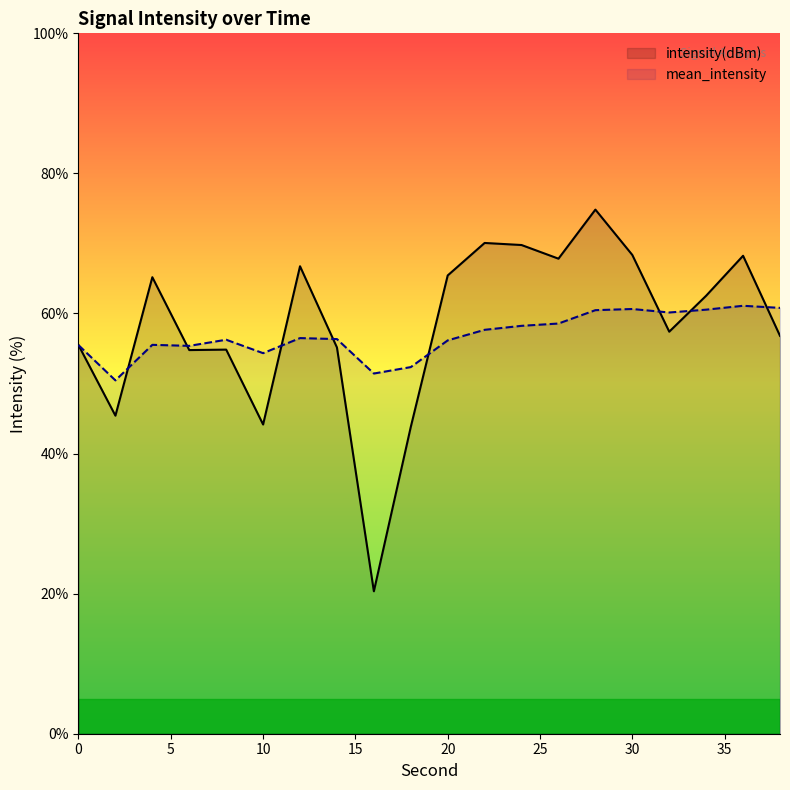

The value of intensity(dBm) at 36 is 98.2. True or false?

False